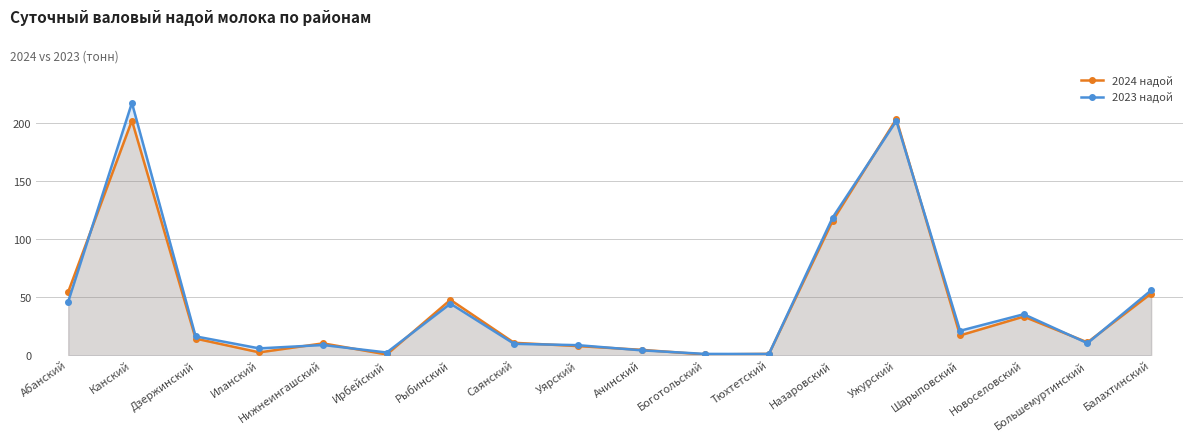

What position from the right is Тюхтетский?

7